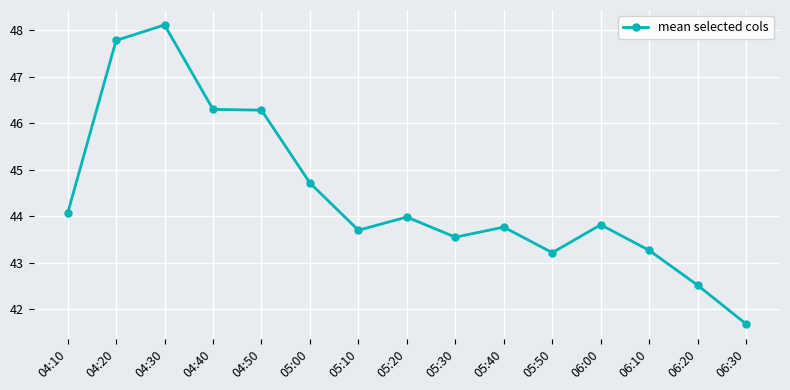

At which label does the data first exceed 43?

04:10